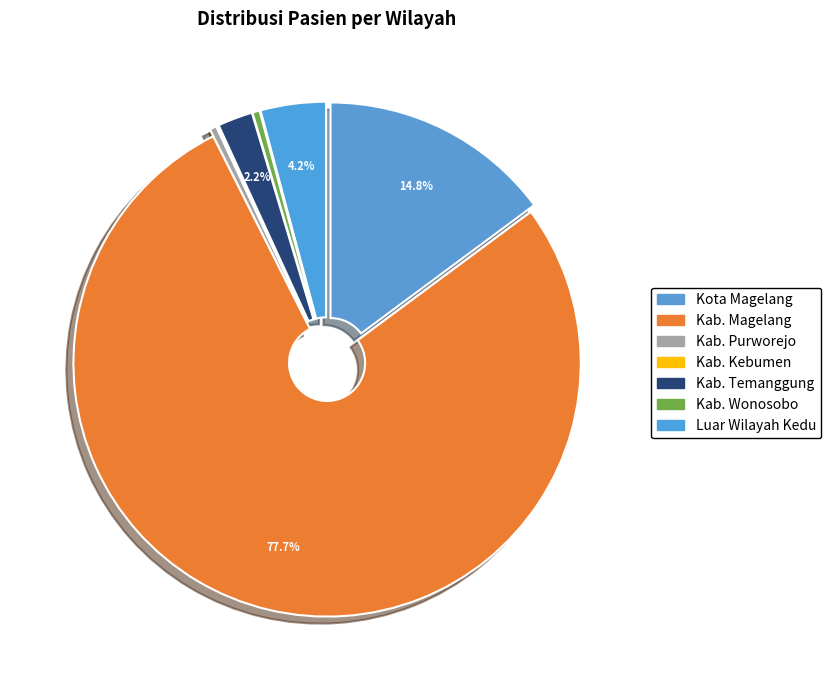

The Kab. Temanggung slice represents 2% of the pie. True or false?

True